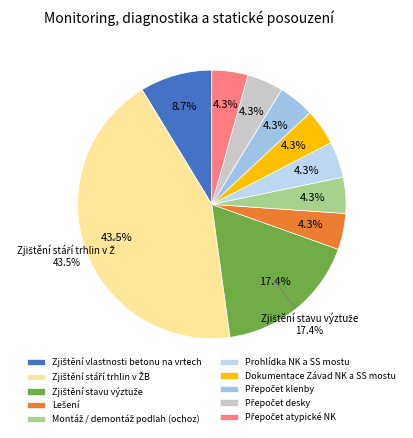

How many segments does this pie chart have?

10